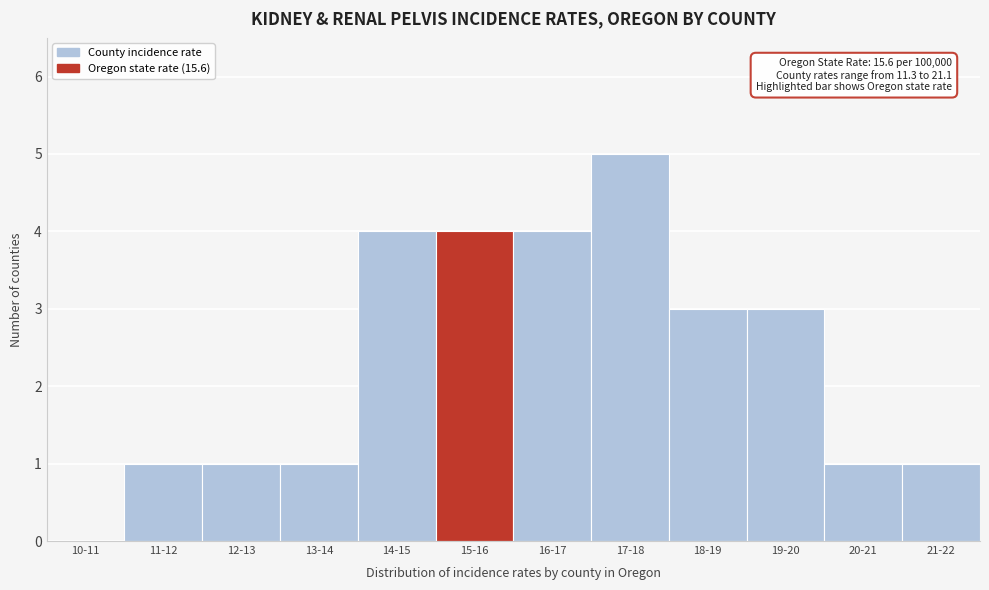

Reading left to right, what are all the values shown in this chart?

10-11=0	11-12=1	12-13=1	13-14=1	14-15=4	15-16=4	16-17=4	17-18=5	18-19=3	19-20=3	20-21=1	21-22=1